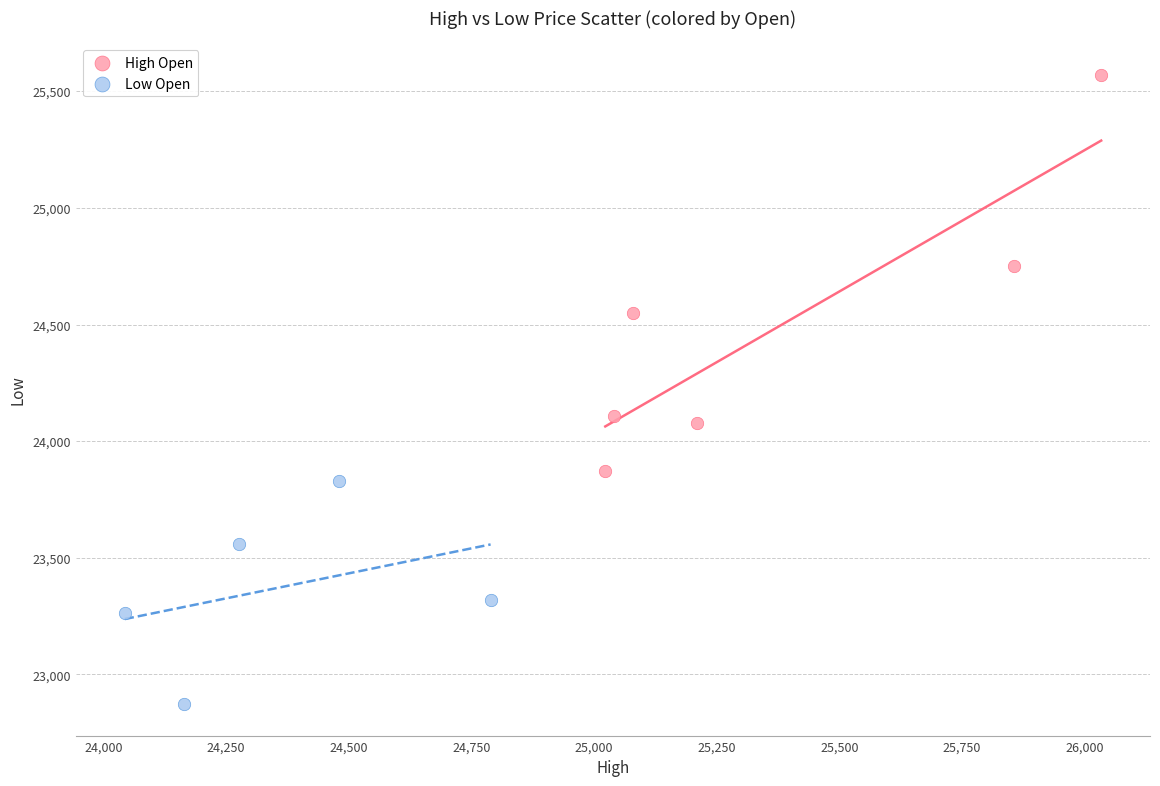

Which series contains the lowest Y value?

Low Open